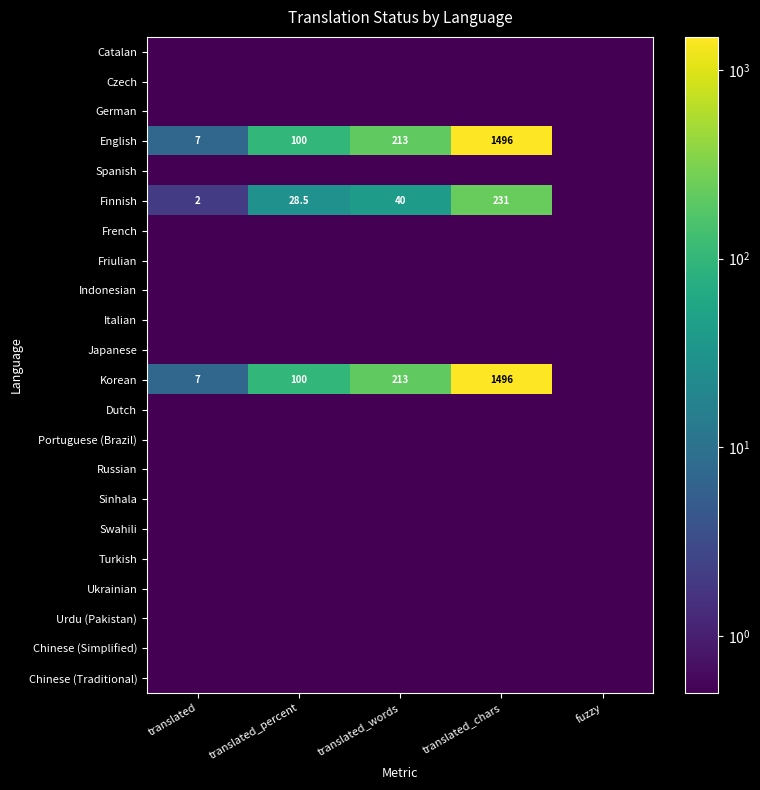

Which has a higher value, translated_chars or translated_words?

translated_chars